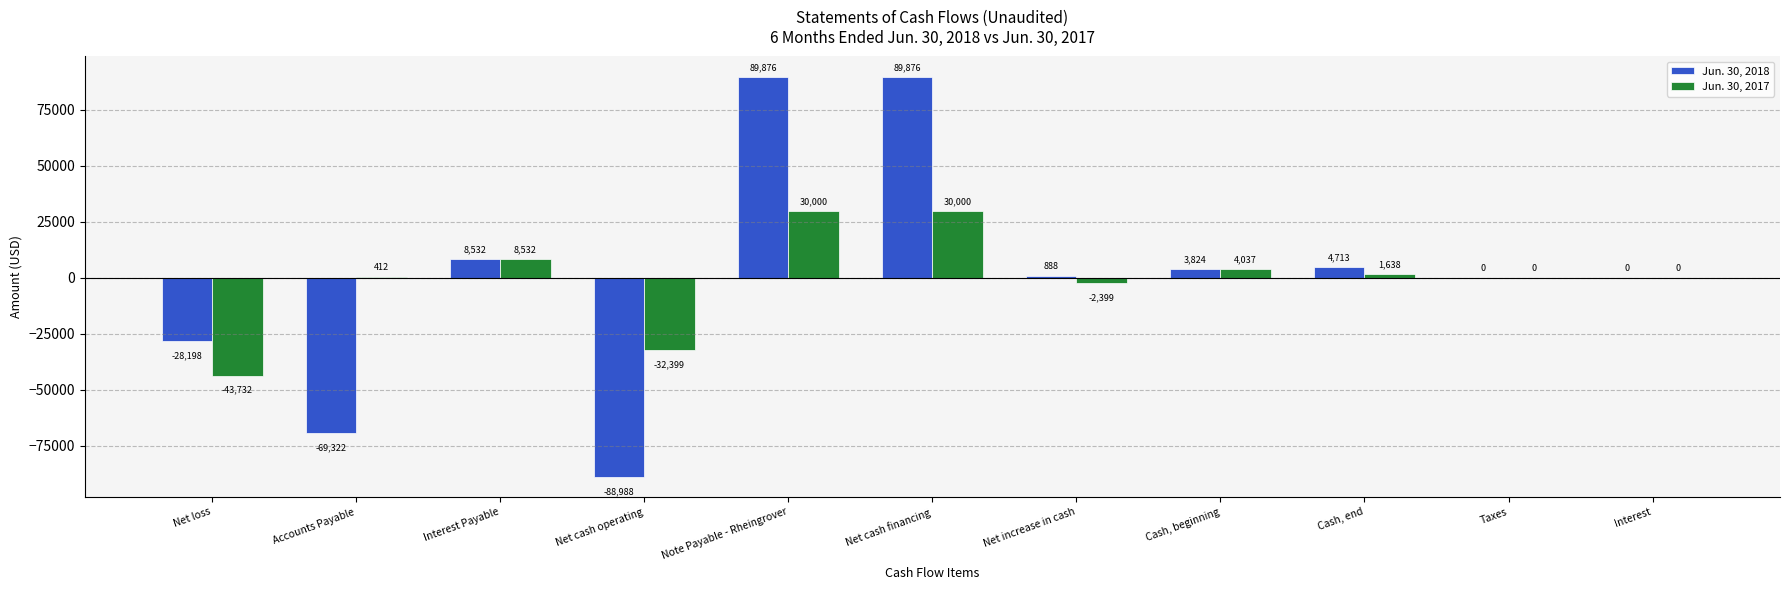

Is the value of Jun. 30, 2017 at Accounts Payable greater than the value of Jun. 30, 2018 at Net cash financing?

No